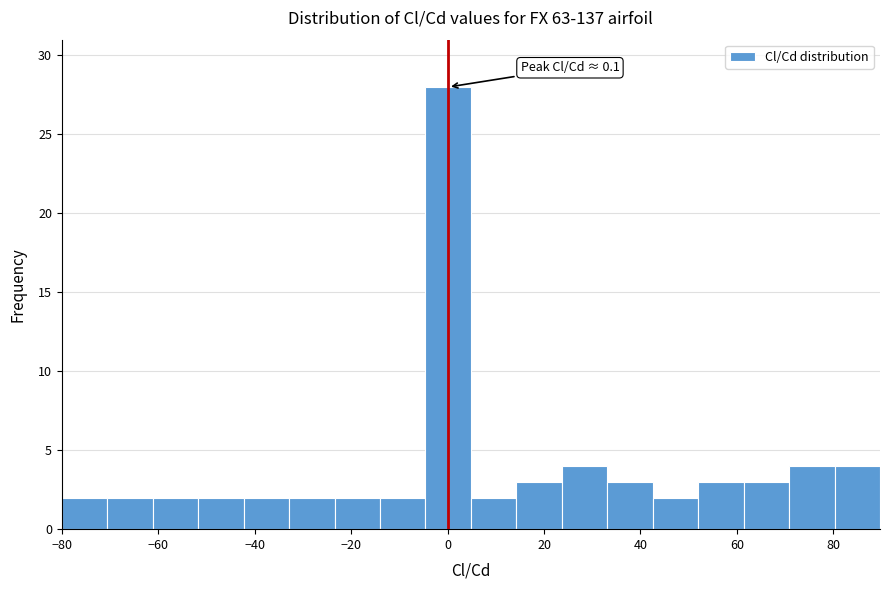

Over which range of the x-axis is the bar tallest?

-4 to 4